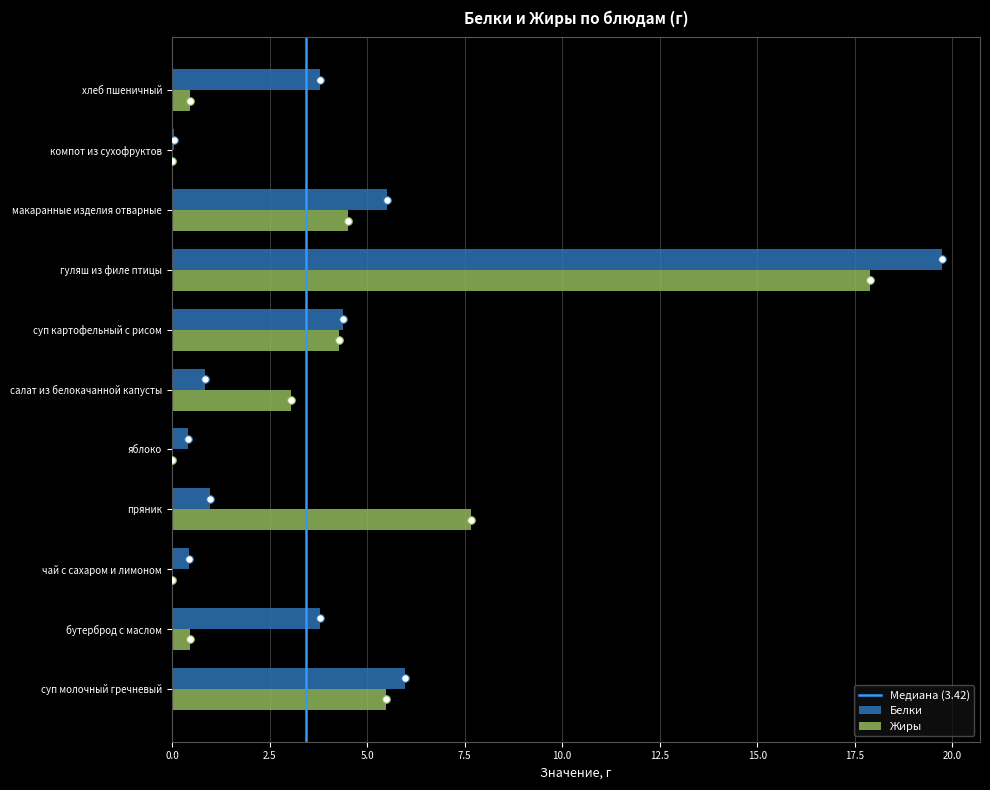

What is the total value across all series at макаранные изделия отварные?

10.0